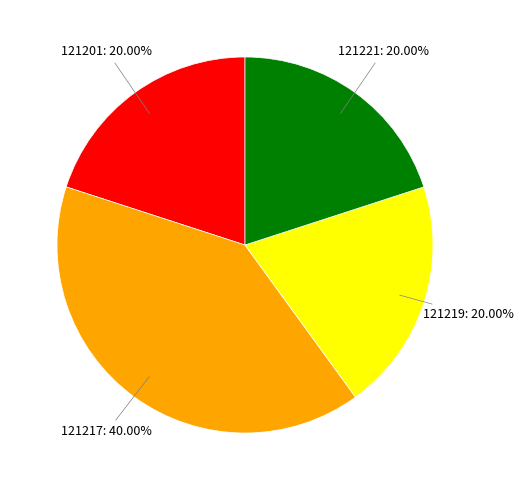

Is there any slice that represents more than half of the pie?

No